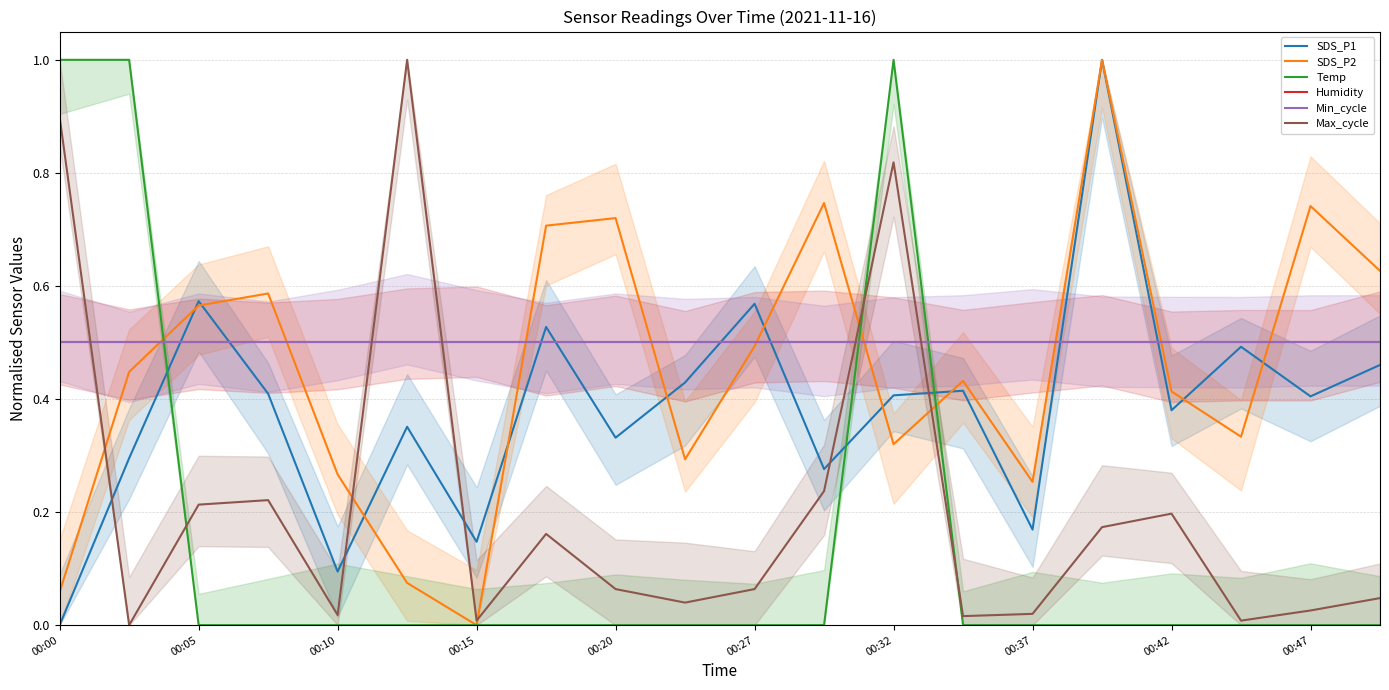

At which category does the chart reach its peak across all series?

15